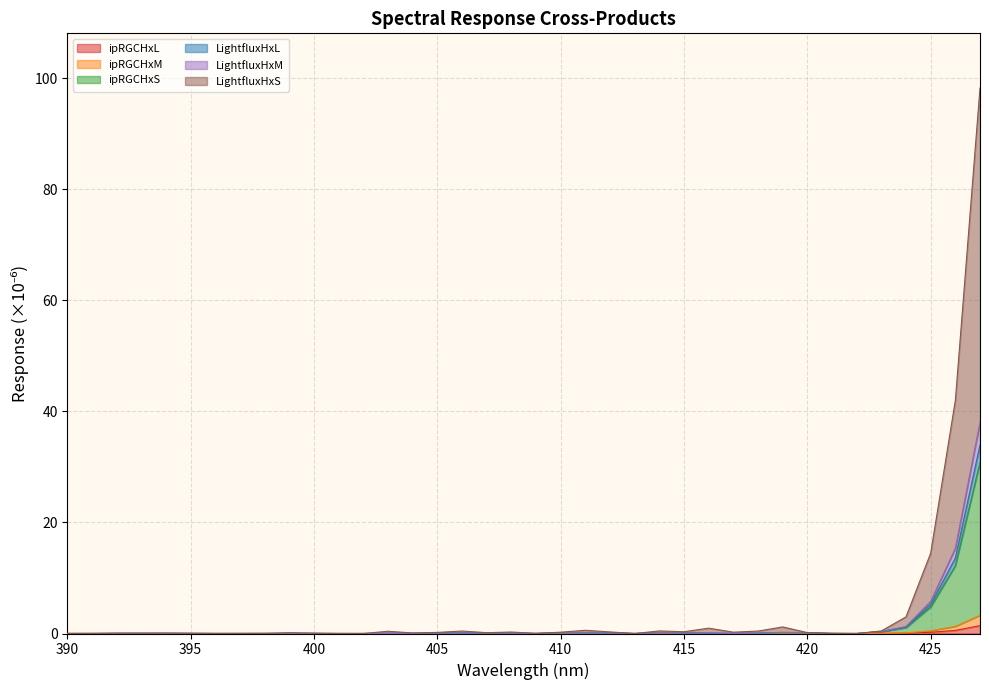

Does the chart display data point markers on the line(s)?

No